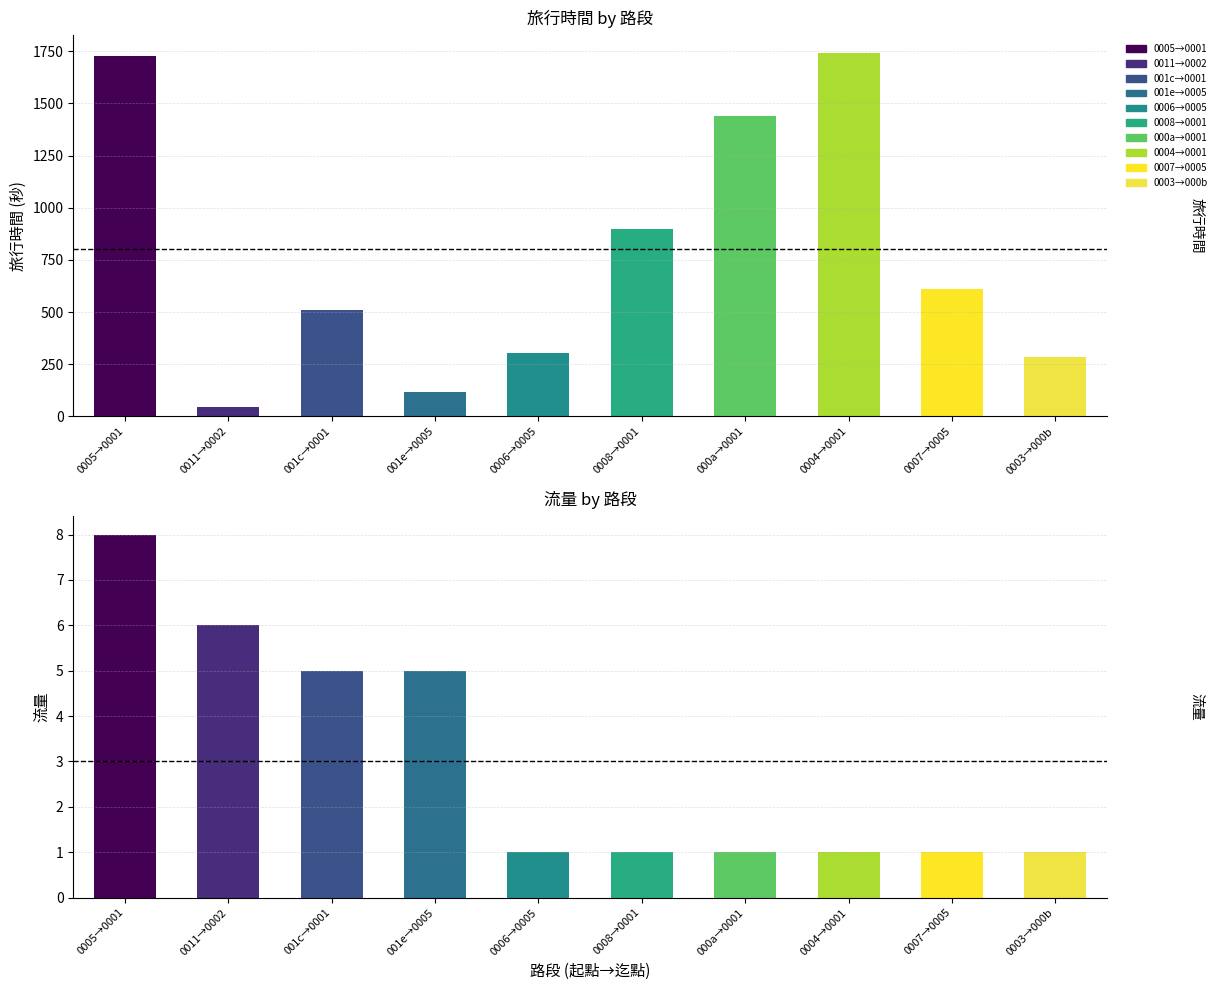

Count the 流量 values in the range 1 to 5.

8